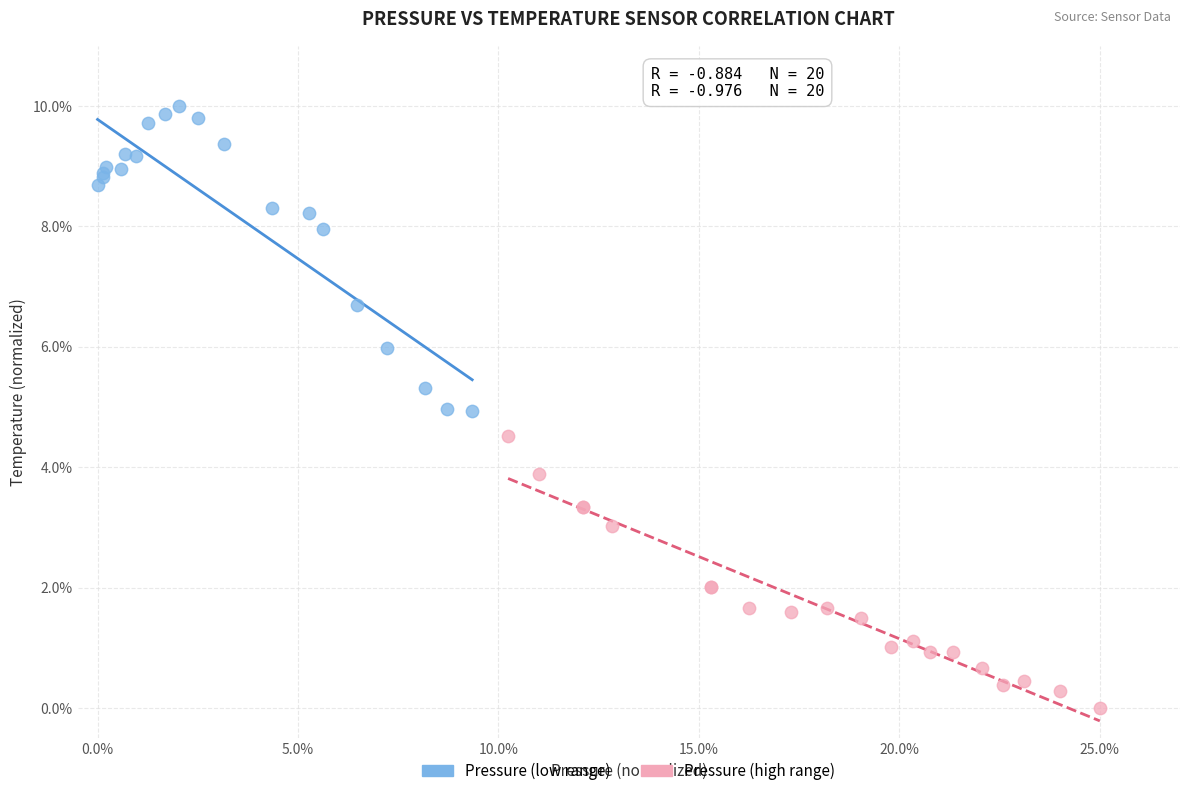

What are all the series names shown in the legend?

Pressure (low range), Pressure (high range)